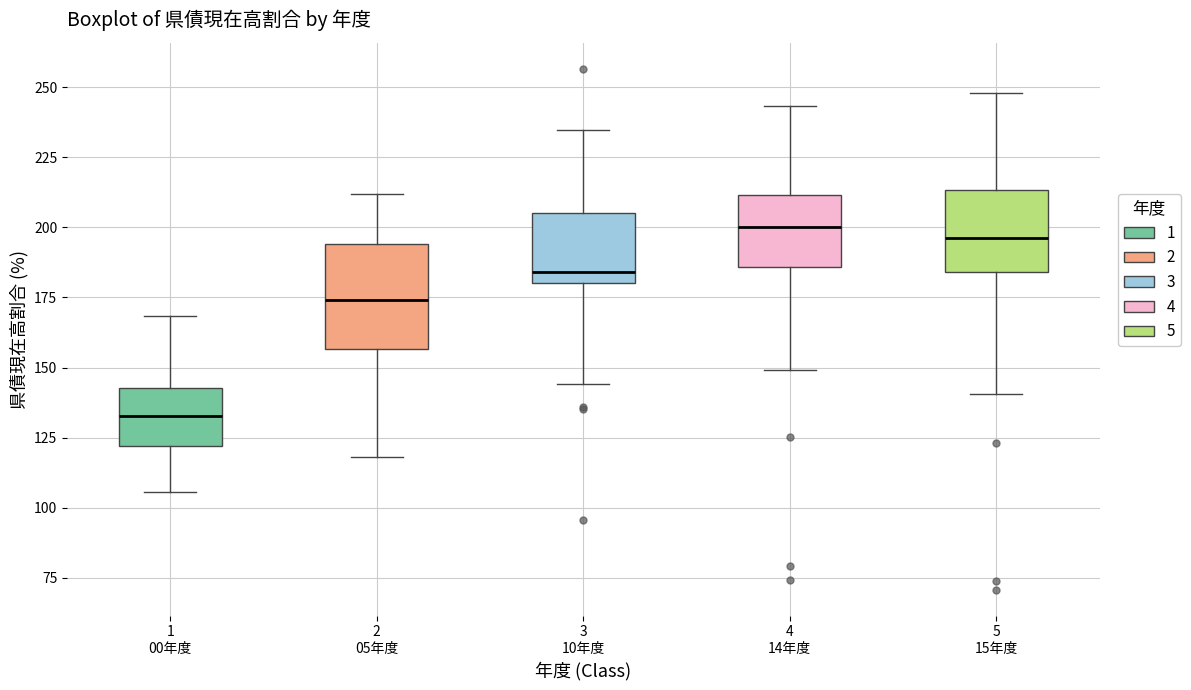

Reading left to right, transcribe this box plot: for each box, give where its median line is, the range the box spans, and where its two whiskers end, as read against the y-axis. The values are not printed on the chart, so give them approximately, as read against the axis.

1 00年度: median 135, box 120 to 145, whiskers 105 to 170
2 05年度: median 175, box 155 to 195, whiskers 120 to 210
3 10年度: median 185, box 180 to 205, whiskers 145 to 235
4 14年度: median 200, box 185 to 210, whiskers 150 to 245
5 15年度: median 195, box 185 to 215, whiskers 140 to 250